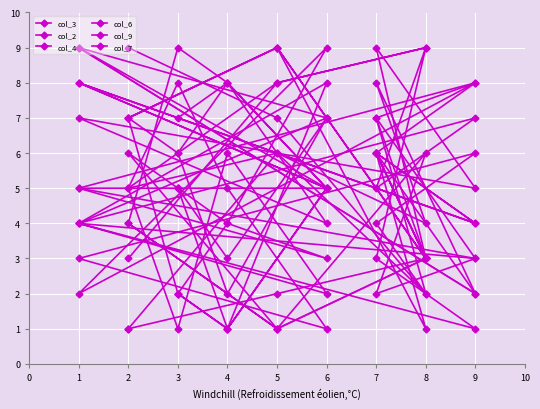

How many lines are shown in the chart?

6